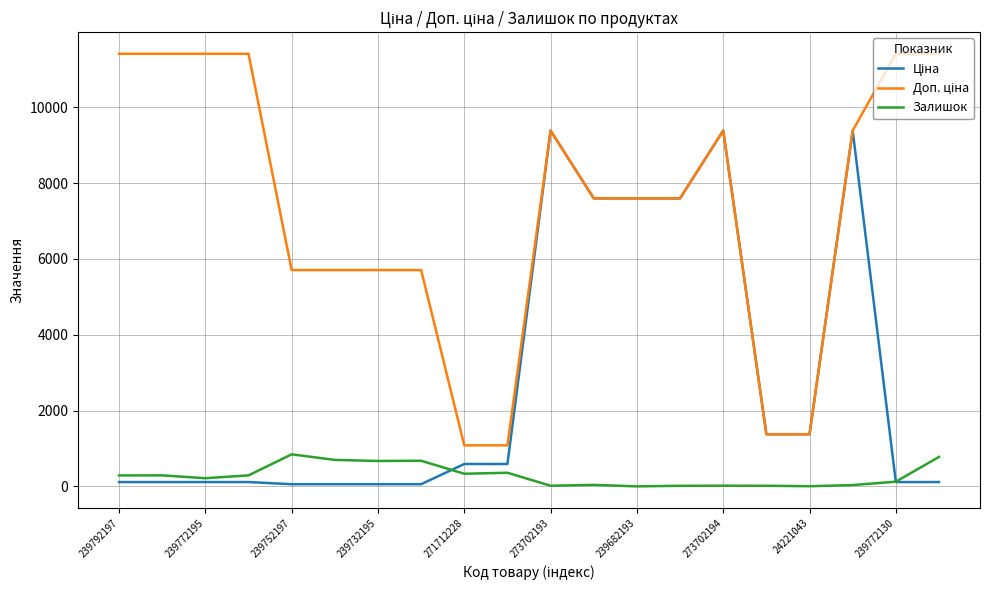

True or false: Залишок has a value of 4.0 at 24221043.

True